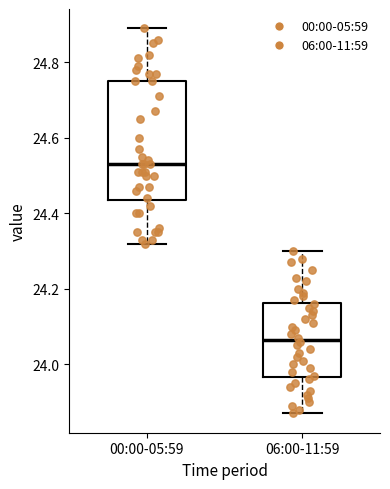

Comparing the boxes themselves (not the whiskers), which one is the tallest?

00:00-05:59